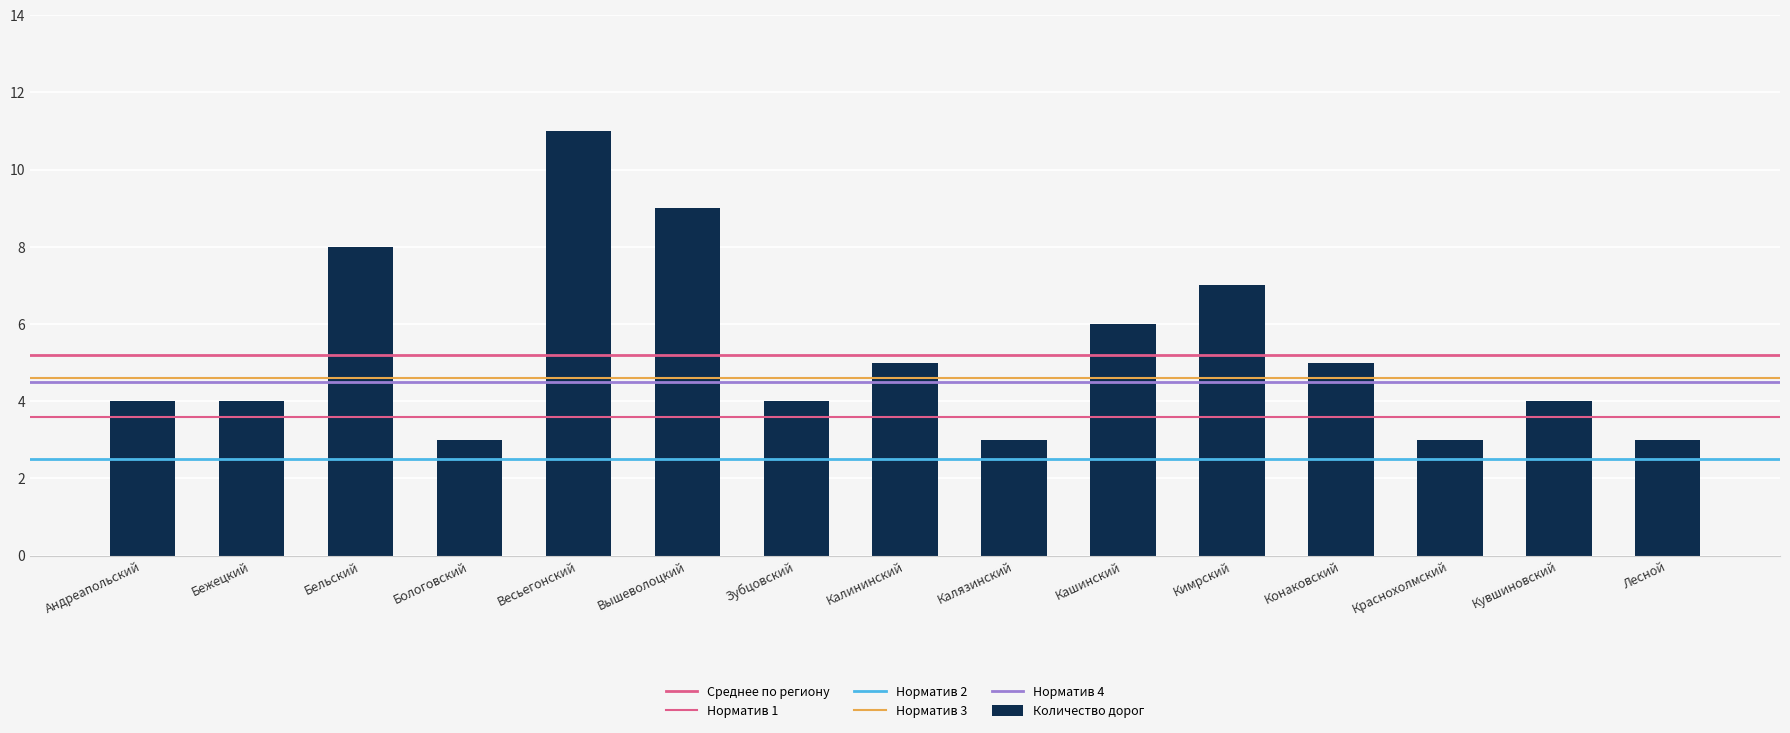

The chart shows a value of 4 at Весьегонский. True or false?

False